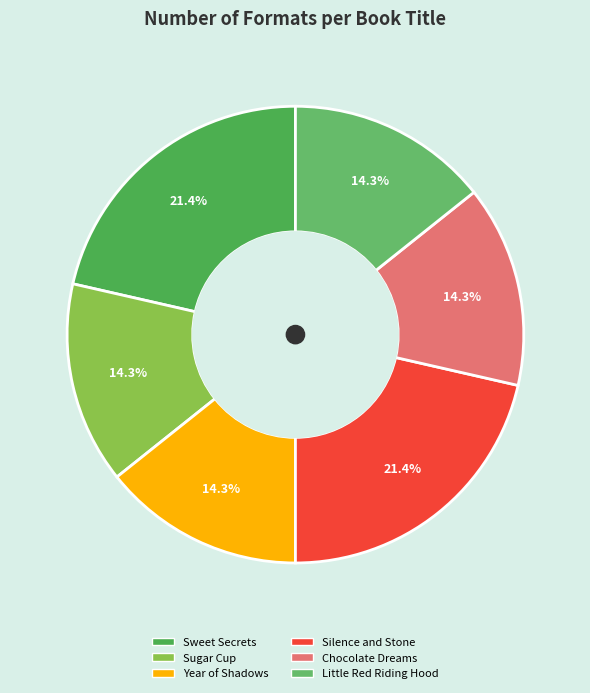

Which category has the biggest portion of the pie?

Sweet Secrets